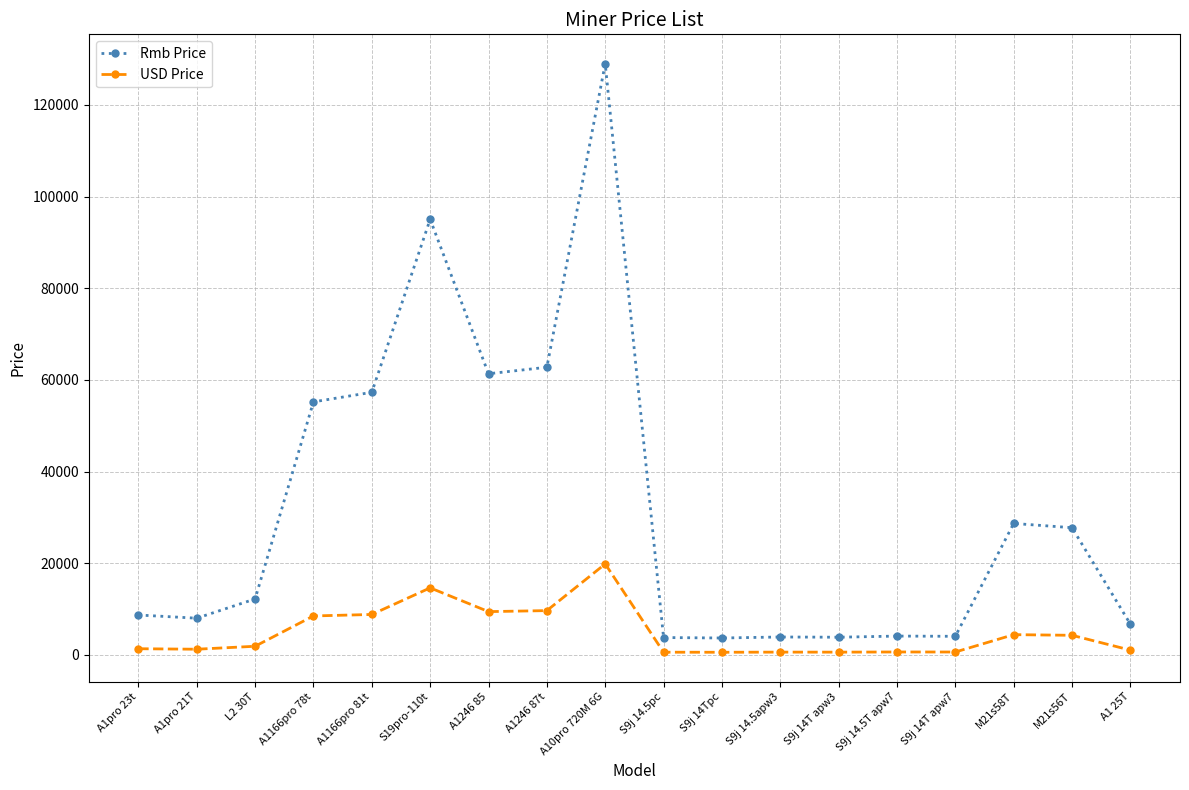

True or false: Rmb Price has more than 1 interior local peaks.

True